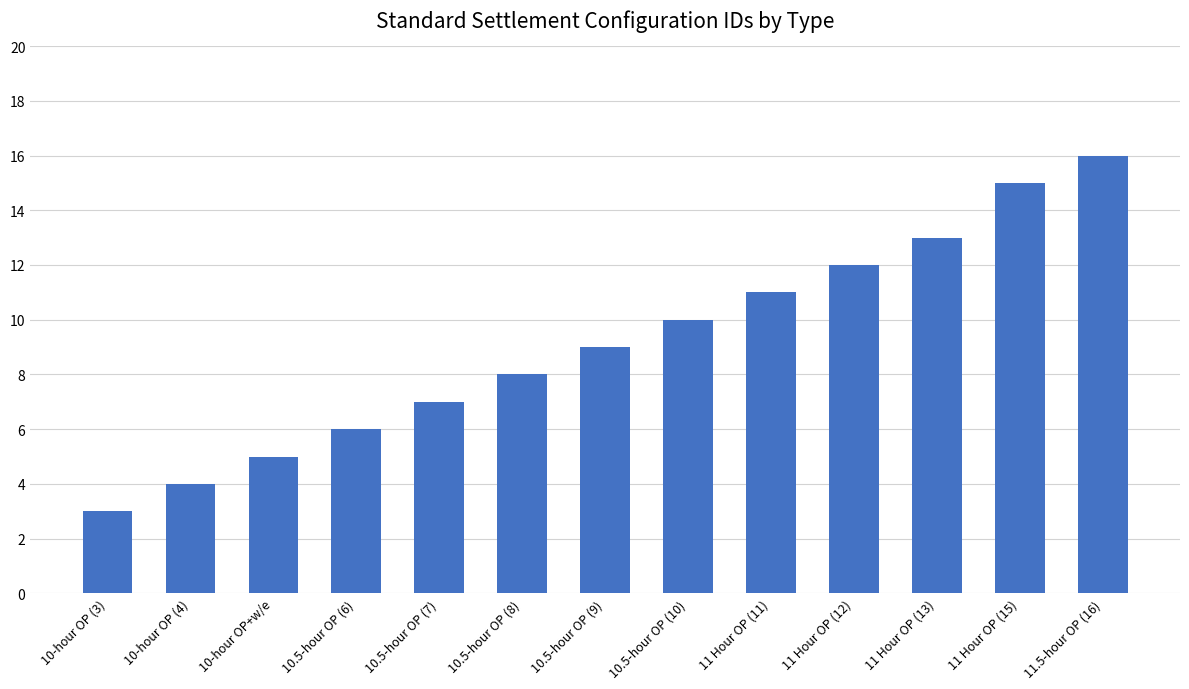

What is the value of the 3rd bar from the left?

5